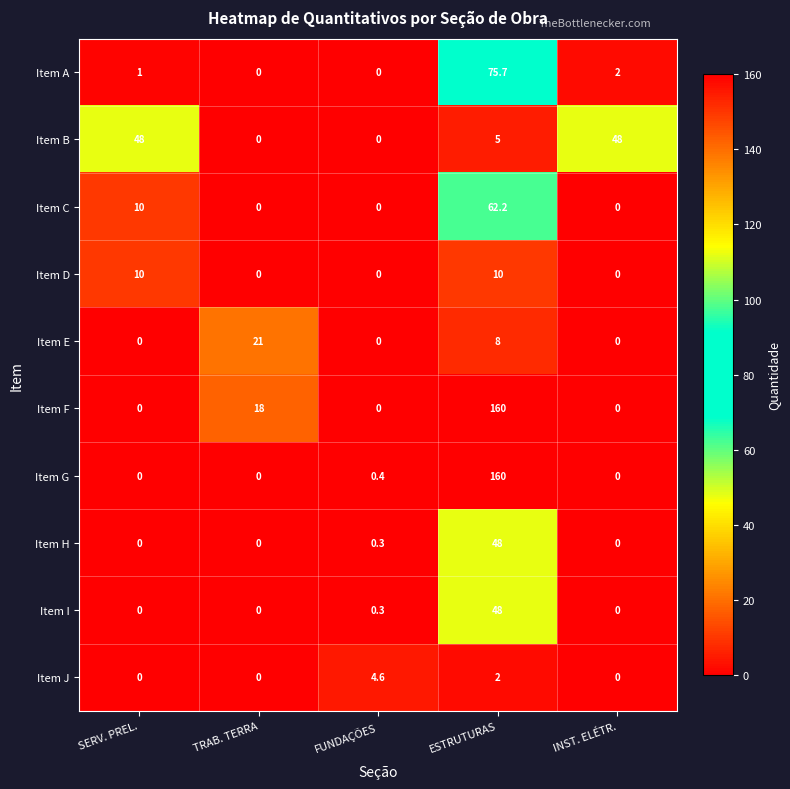

What is the spread (max minus min) of values at ESTRUTURAS?

158.0